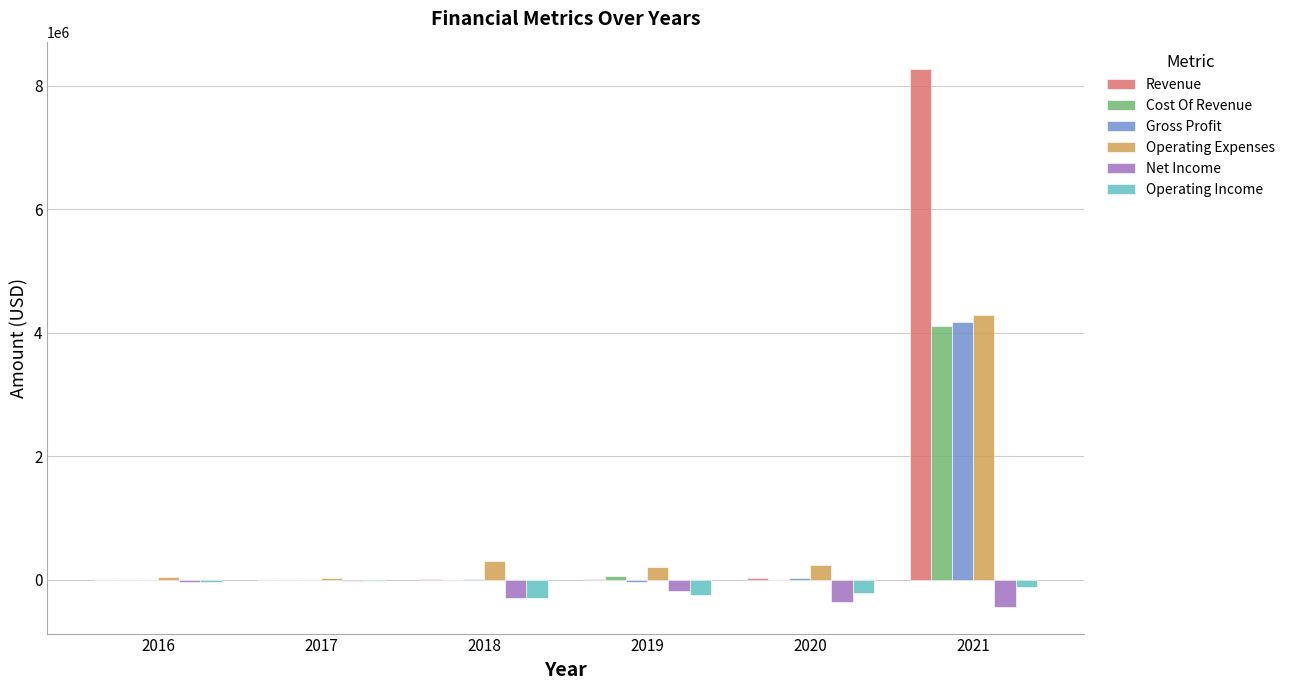

Which series has the largest total across all categories?

Revenue